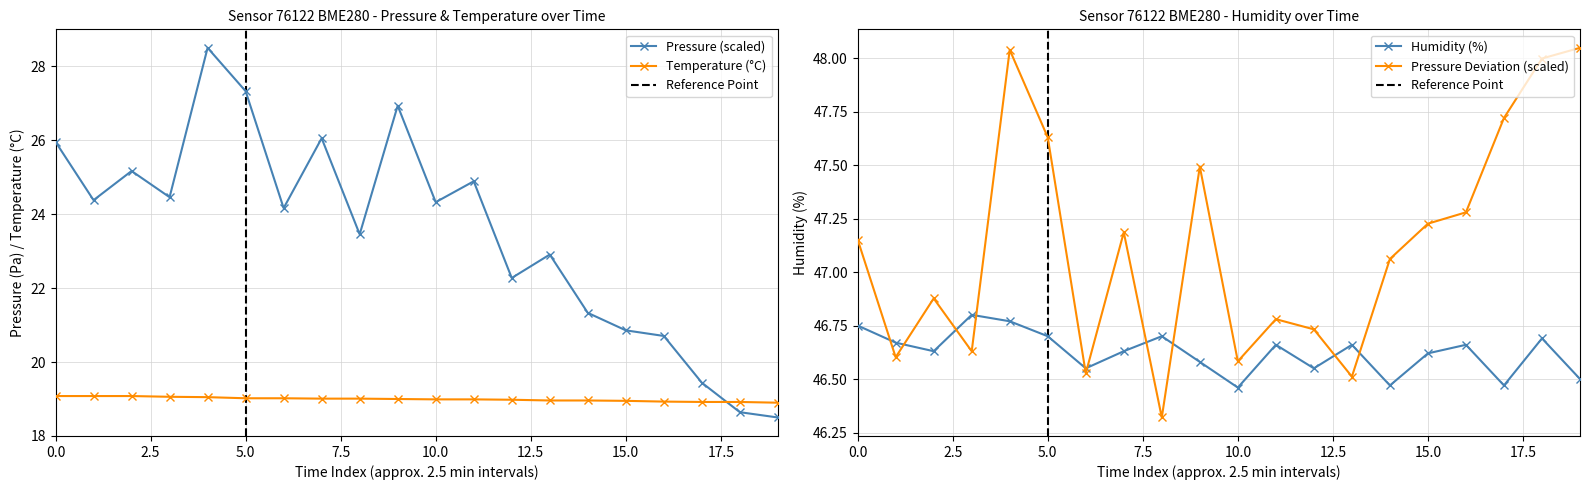

How many Humidity (%) values are between 46 and 47?

20